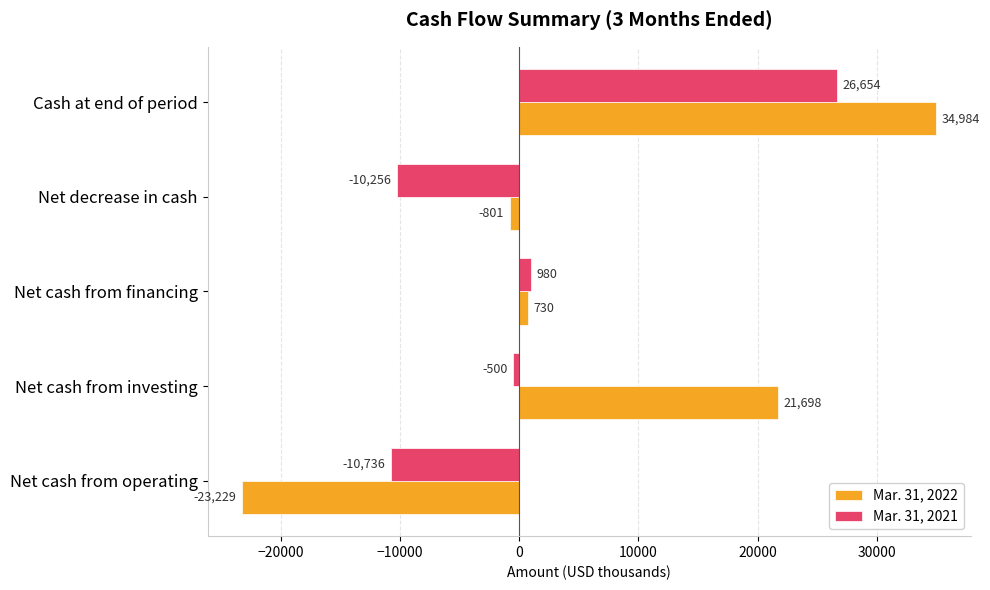

Which series has the widest spread of values?

Mar. 31, 2022